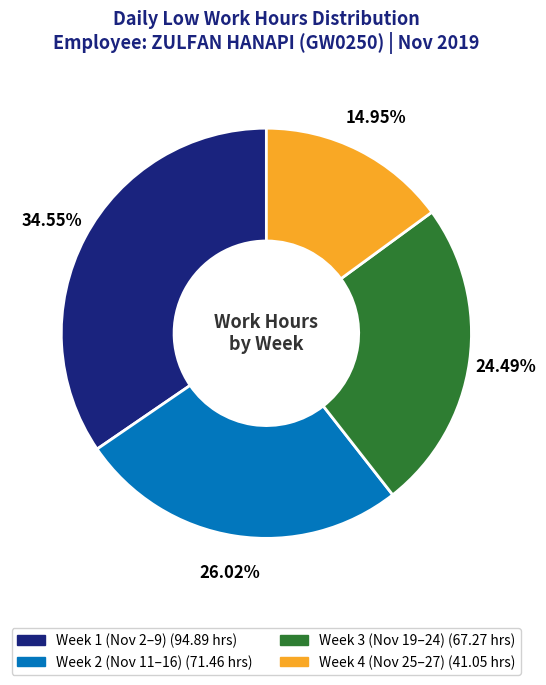

Is there any slice that represents more than half of the pie?

No